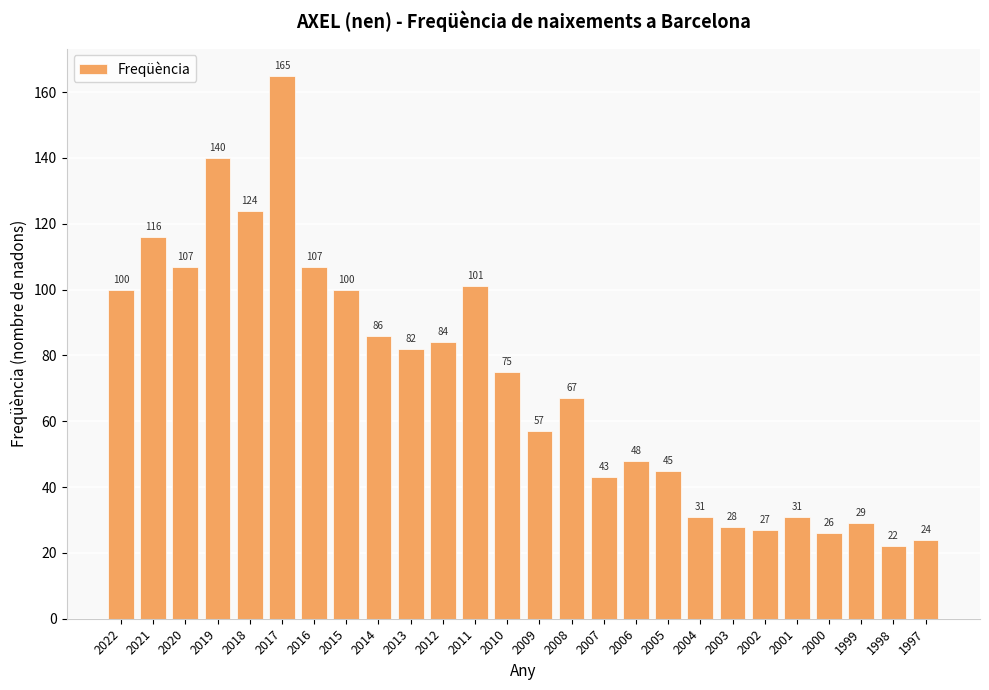

Reading left to right, extract all data points from this chart.

100	116	107	140	124	165	107	100	86	82	84	101	75	57	67	43	48	45	31	28	27	31	26	29	22	24